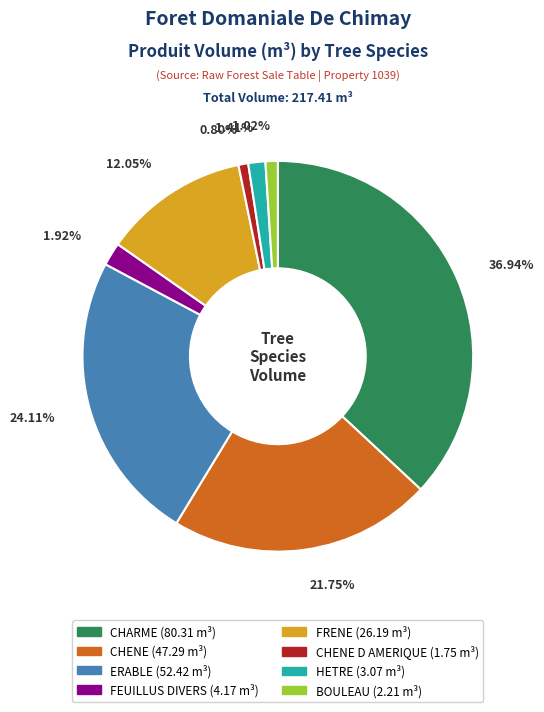

Does any single category account for the majority?

No